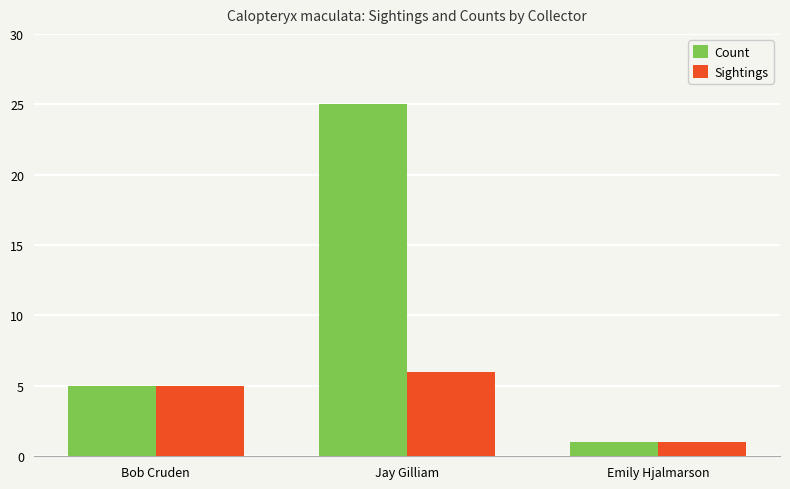

How many bars are there in total?

6